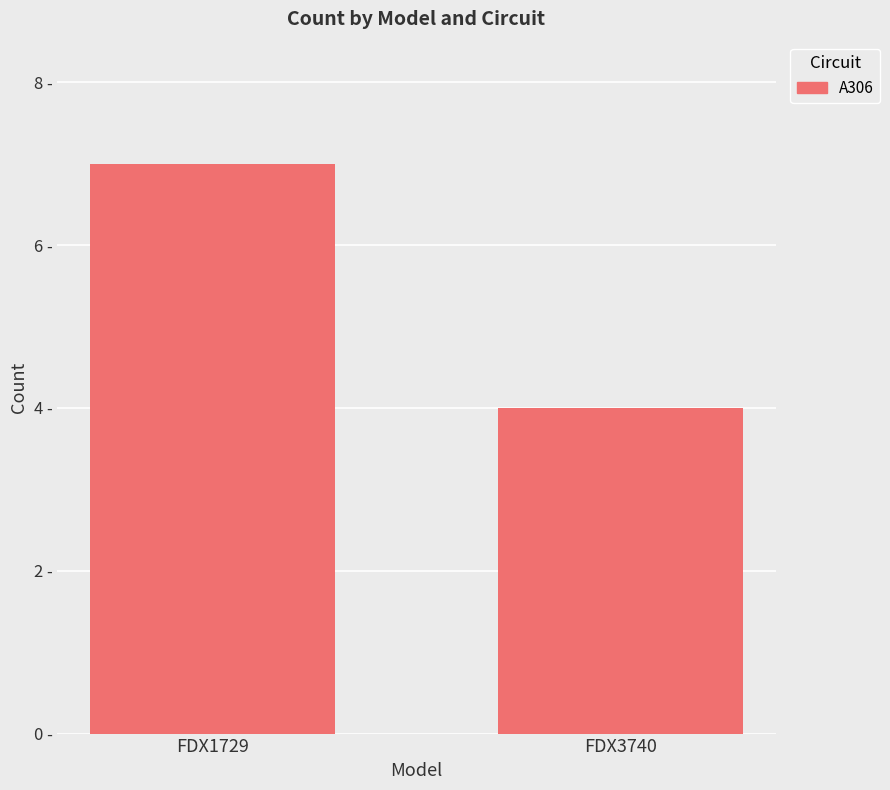

Does the chart contain any negative values?

No